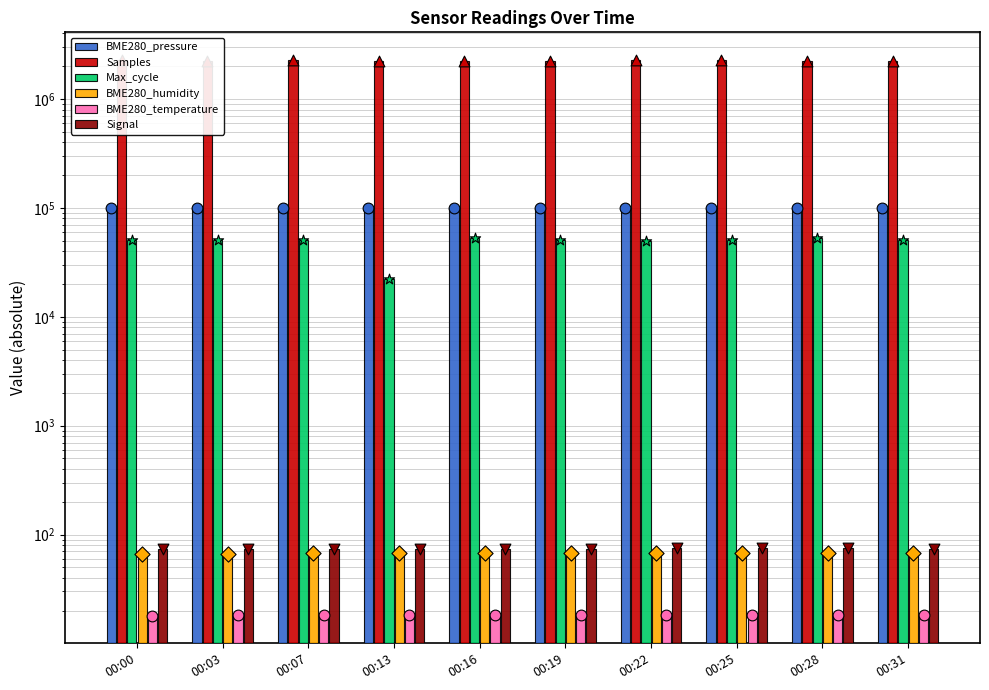

Is the value of BME280_pressure at 00:13 greater than the value of Signal at 00:07?

Yes